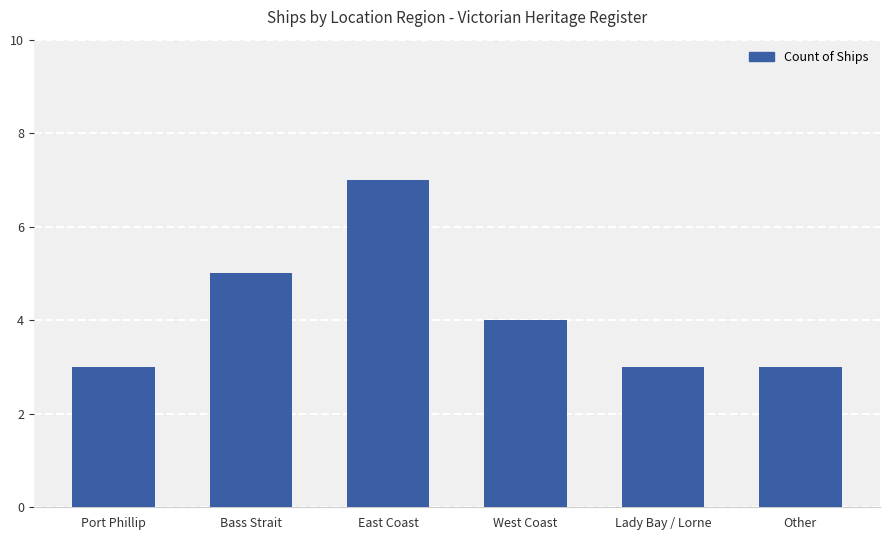

What is the label of the 5th bar from the left?

Lady Bay / Lorne